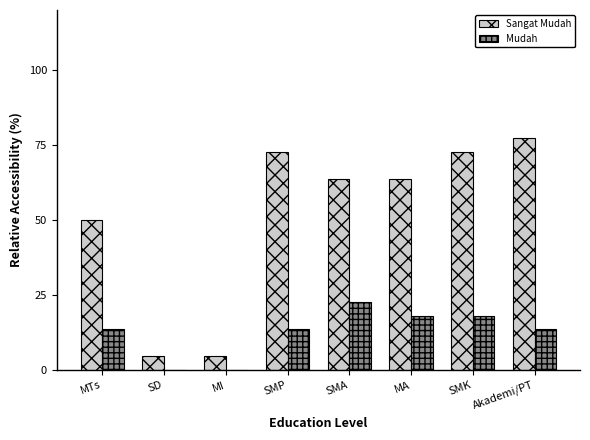

What is the maximum value for Mudah?

22.7